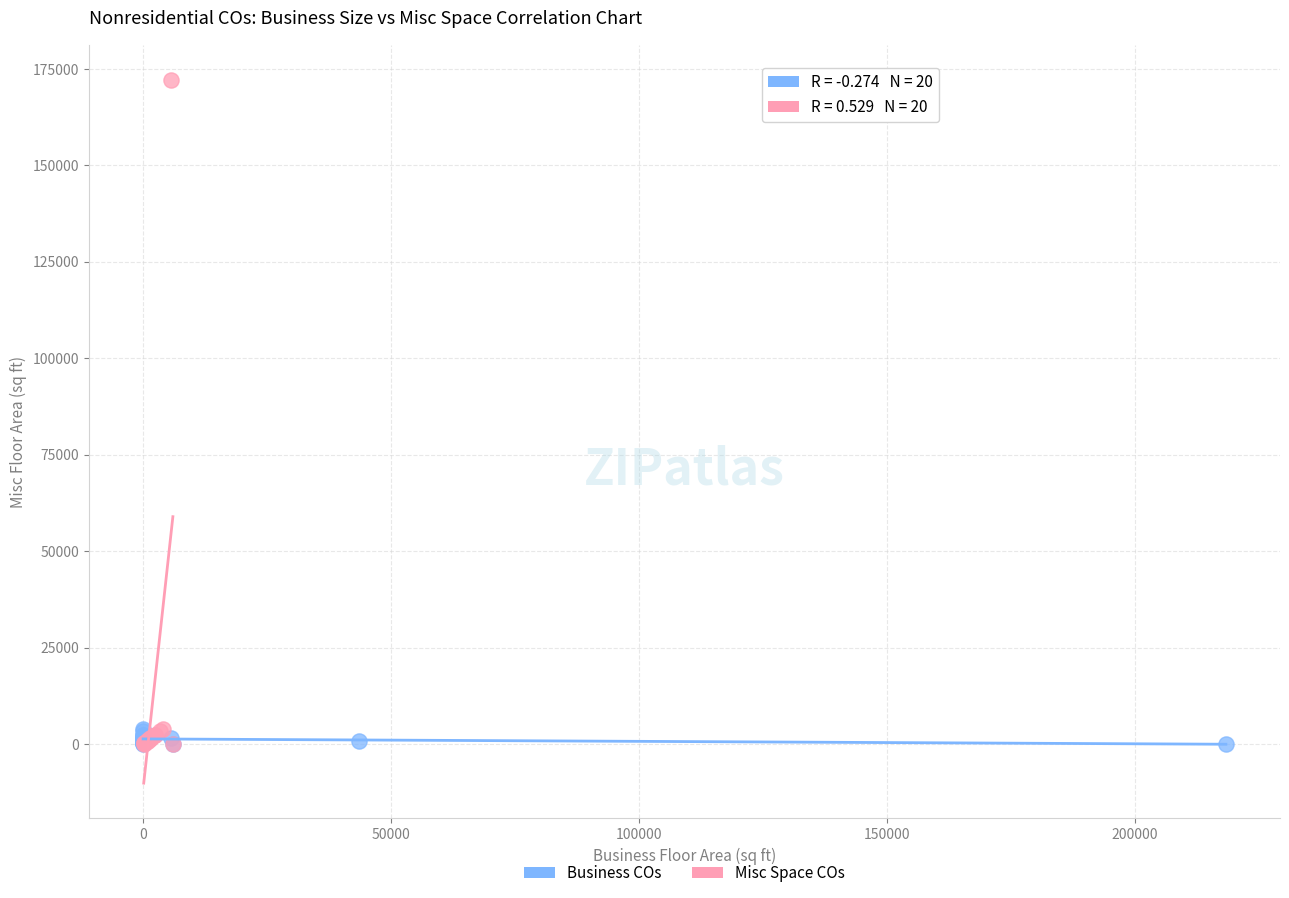

Which series has the largest Y range (max minus min)?

Misc Space COs